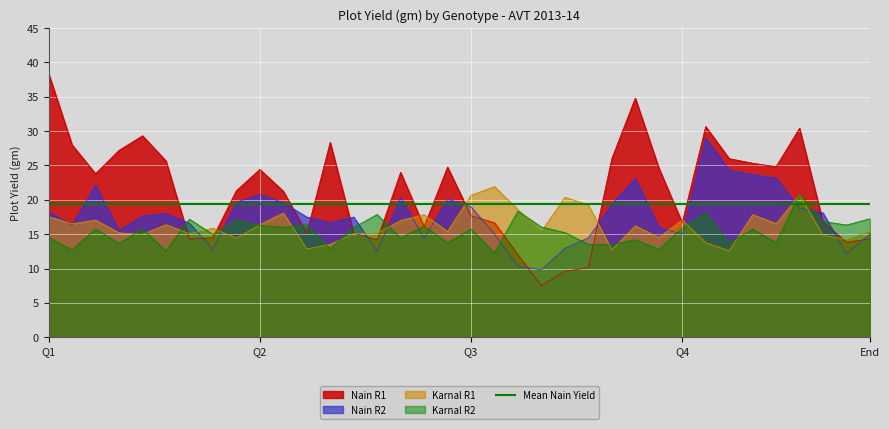

Is it true that Karnal R1 equals 25.0 at End?

False